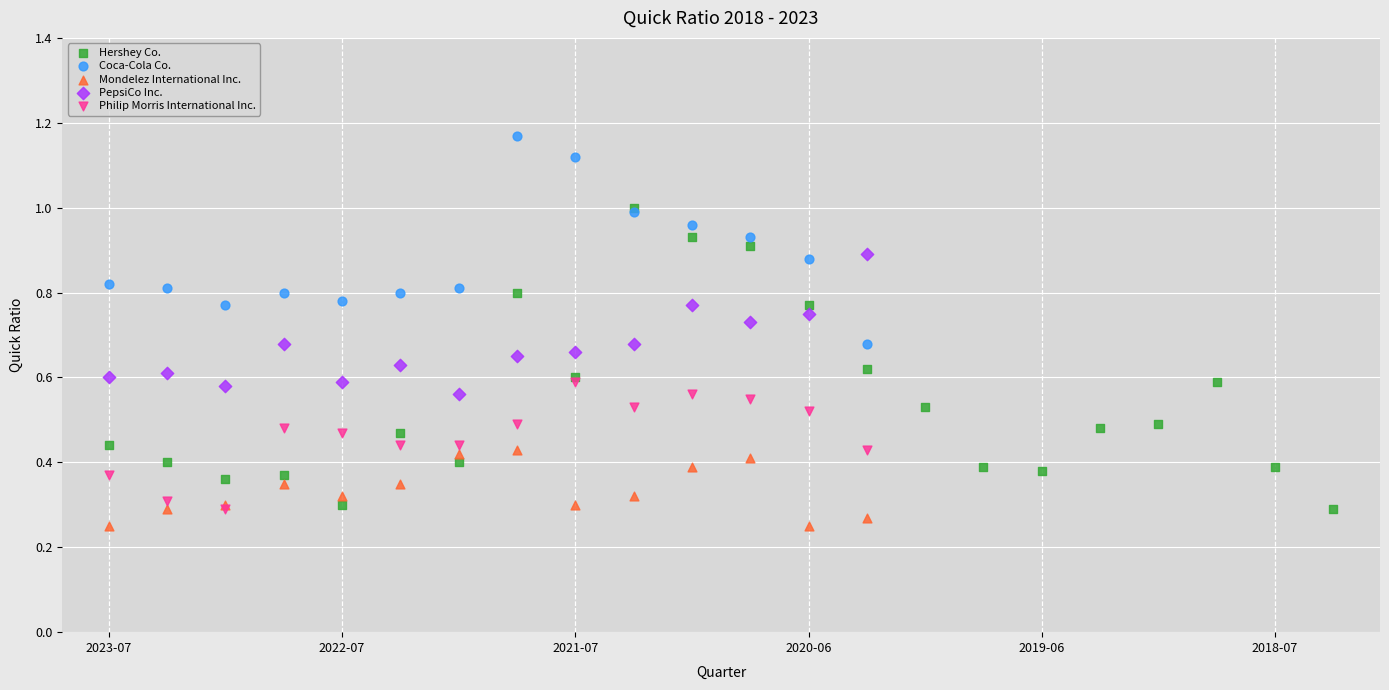

Which series contains the highest Y value?

Coca-Cola Co.